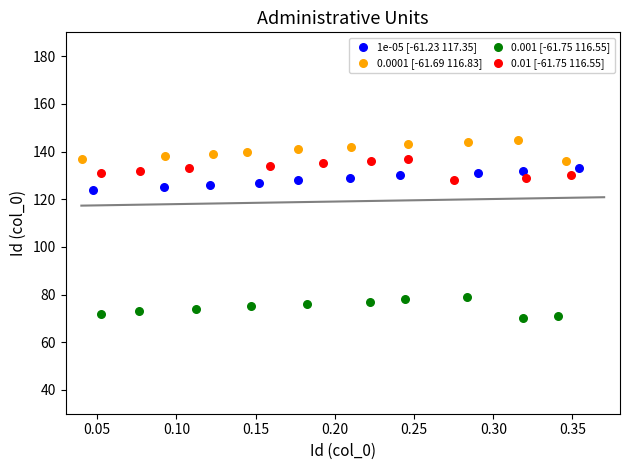

Which series contains the highest Y value?

0.0001 [-61.69 116.83]